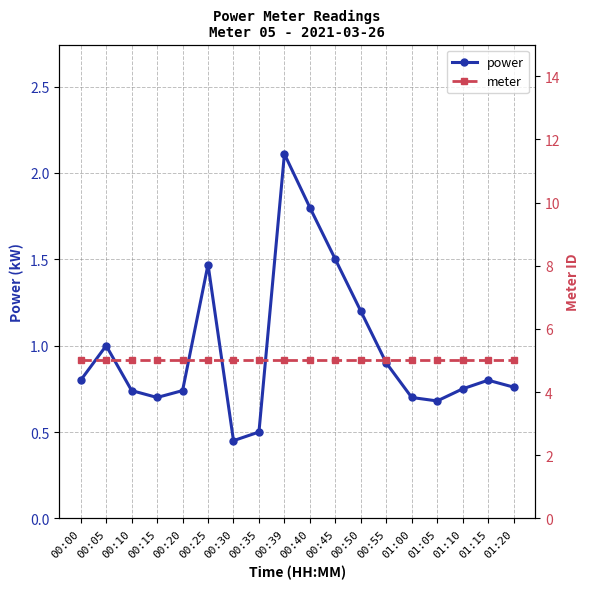

Rank the series by their maximum value, from highest to lowest.

meter, power